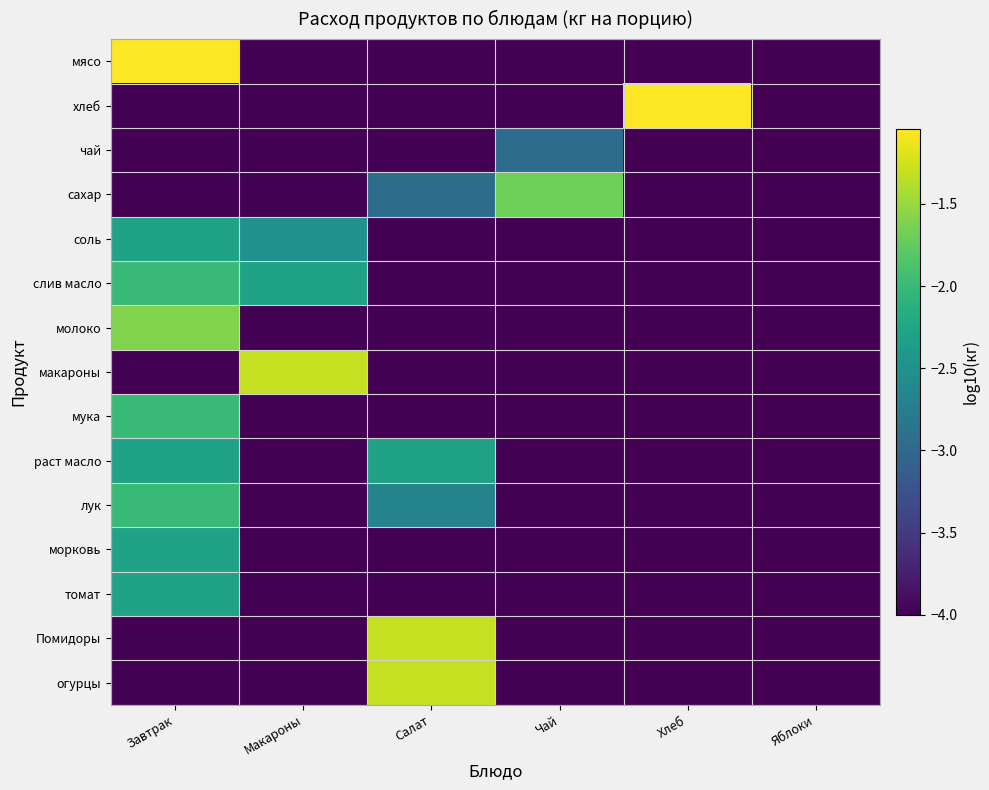

Between Салат and Хлеб, which is larger?

Салат